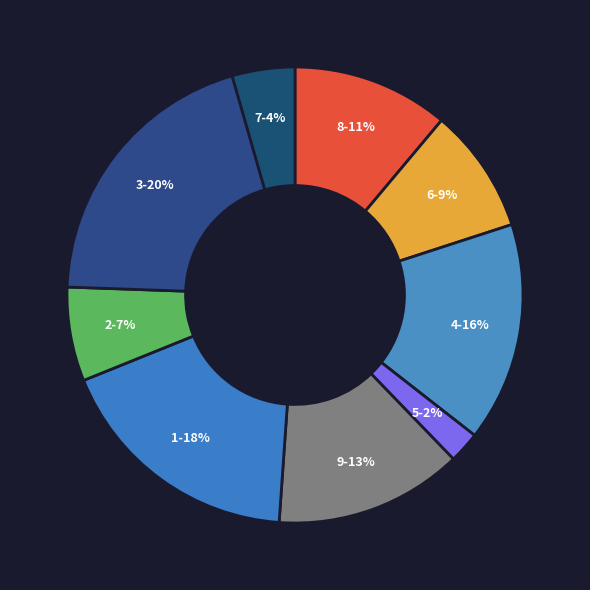

How many segments does this pie chart have?

9